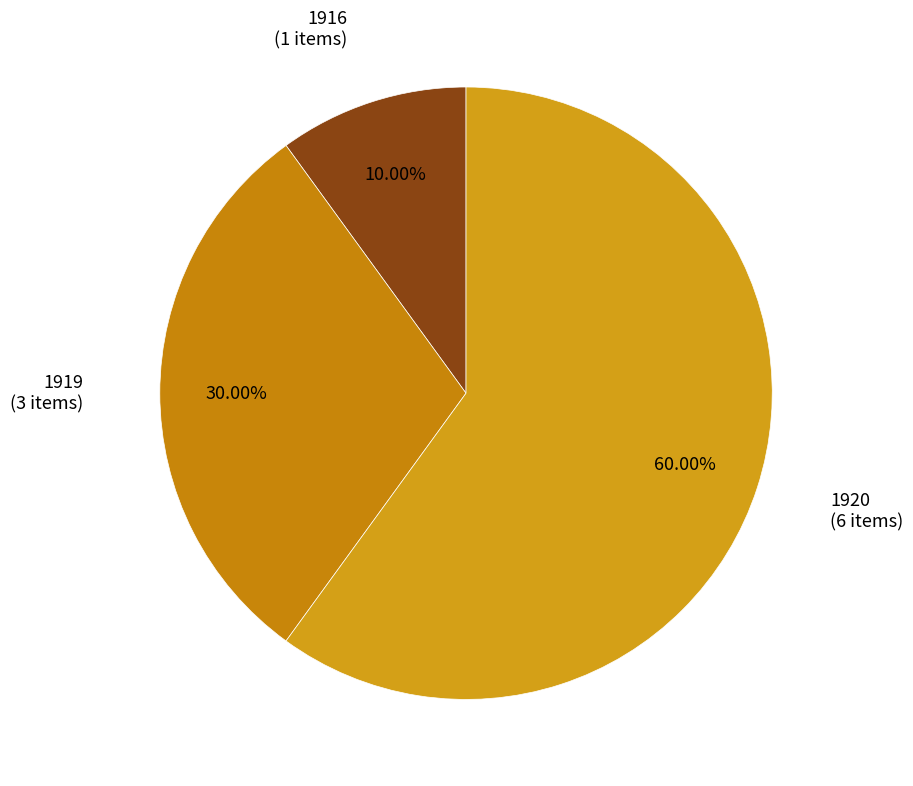

Does 1916 represent more than half of the total?

No